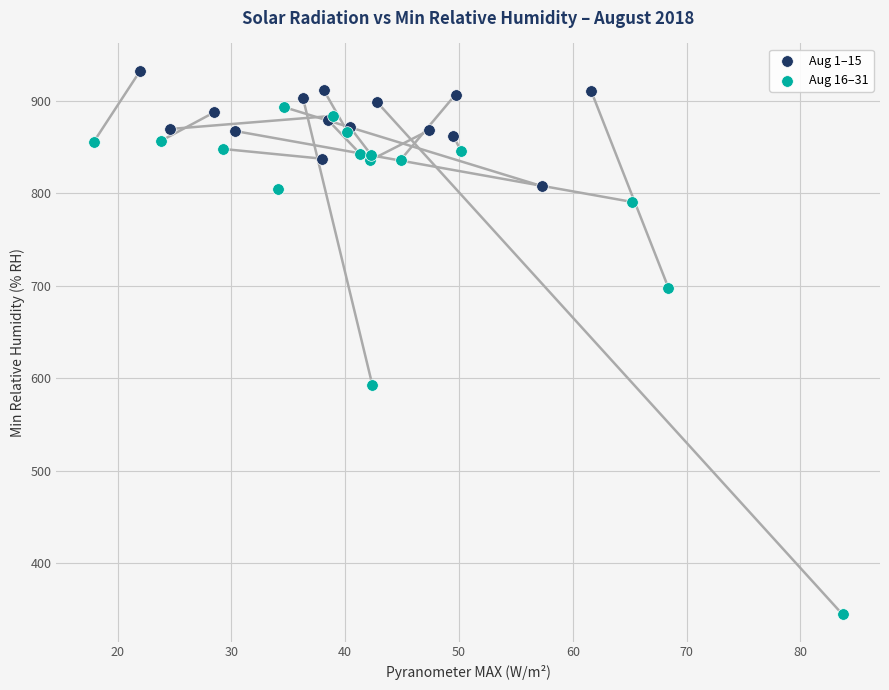

What are all the series names shown in the legend?

Aug 1–15, Aug 16–31